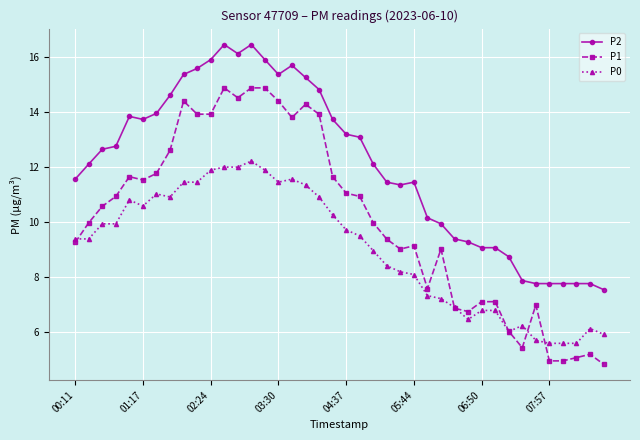

What is the lowest value of the P2 series?

7.5